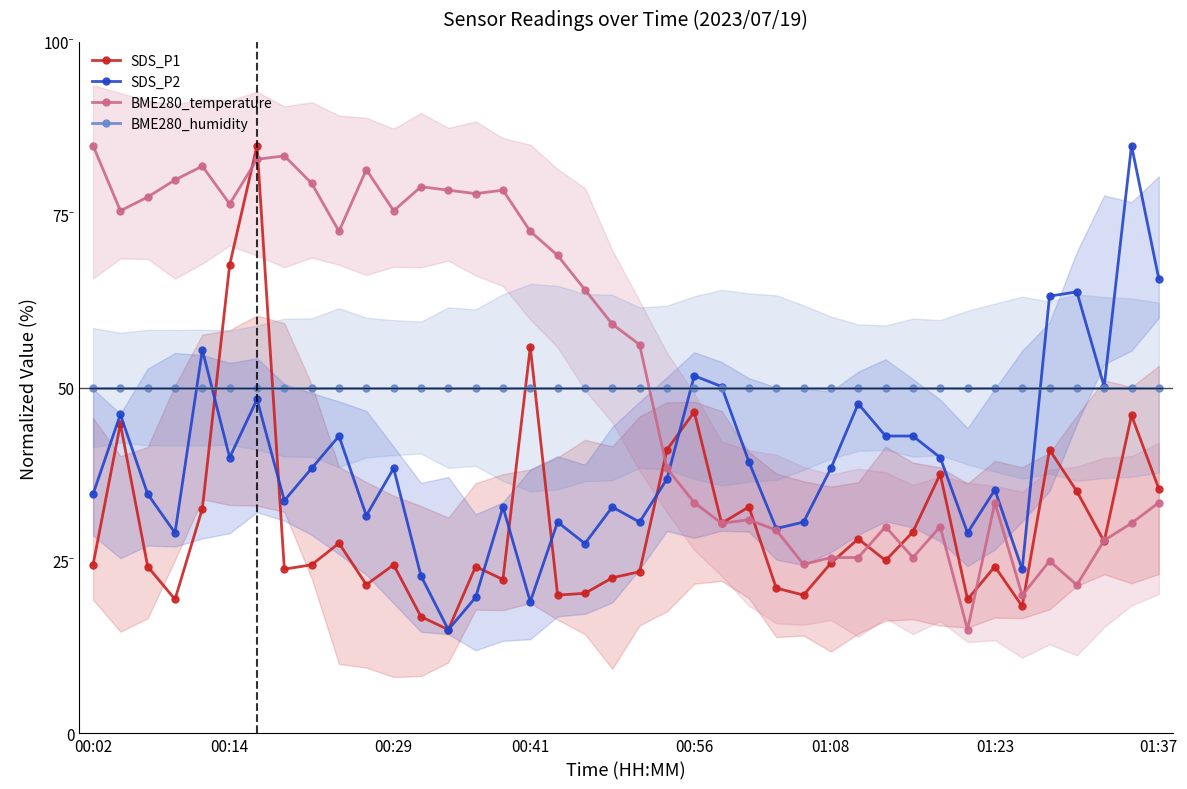

True or false: SDS_P2 has a value of 38.3 at 11.

True